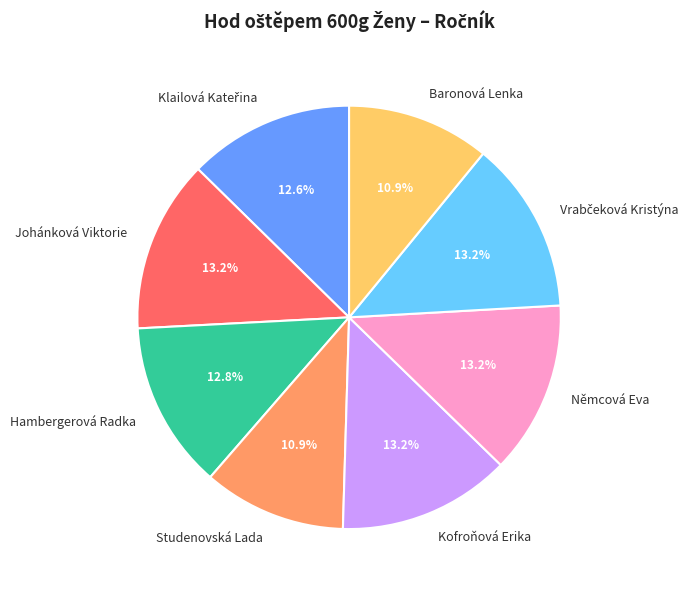

Is there any slice that represents more than half of the pie?

No